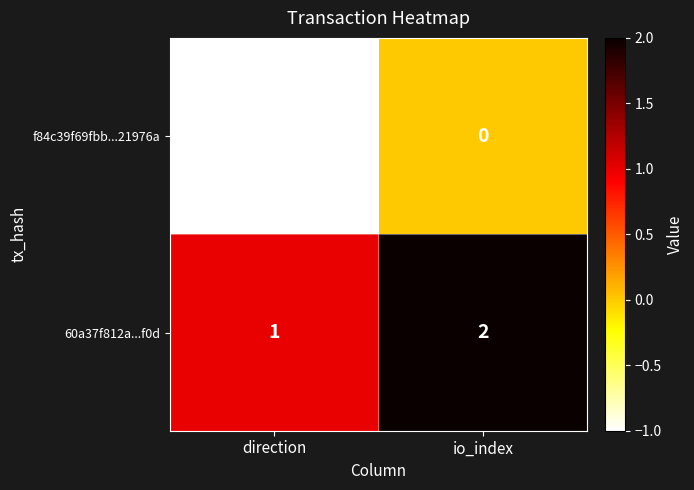

Rank the series by their maximum value, from highest to lowest.

60a37f812a...f0d, f84c39f69fbb...21976a